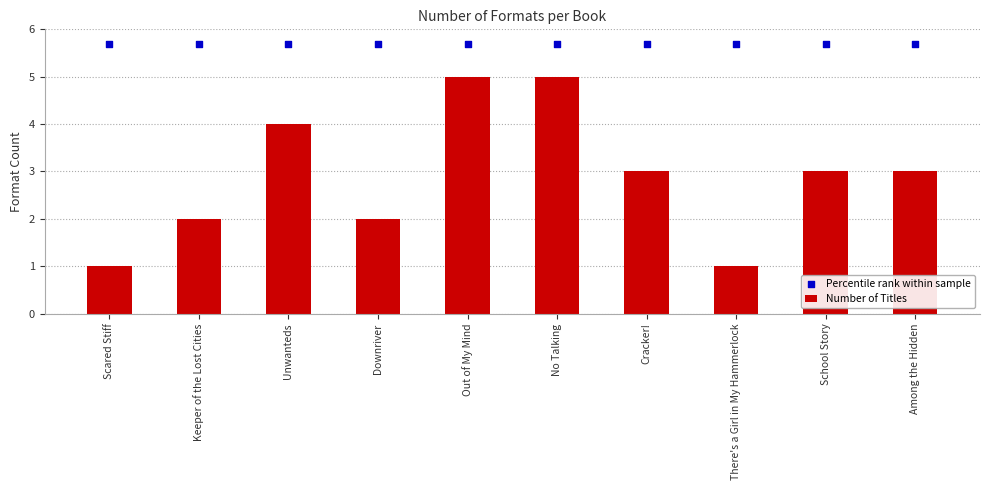

At which category is the sum across all series the highest?

Out of My Mind